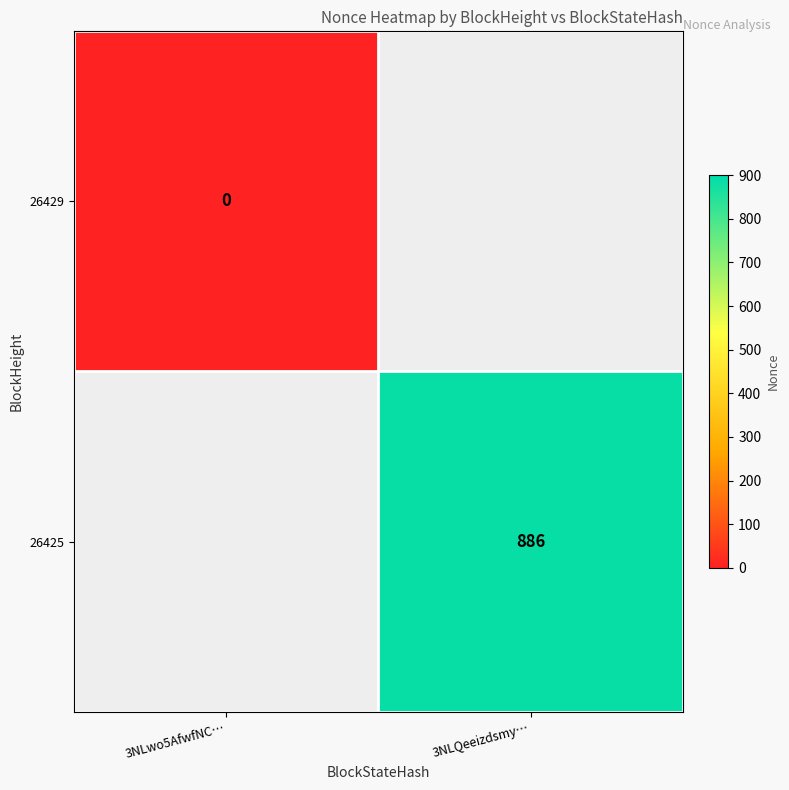

Is it true that 26425 equals 886 at 3NLQeeizdsmy…?

True